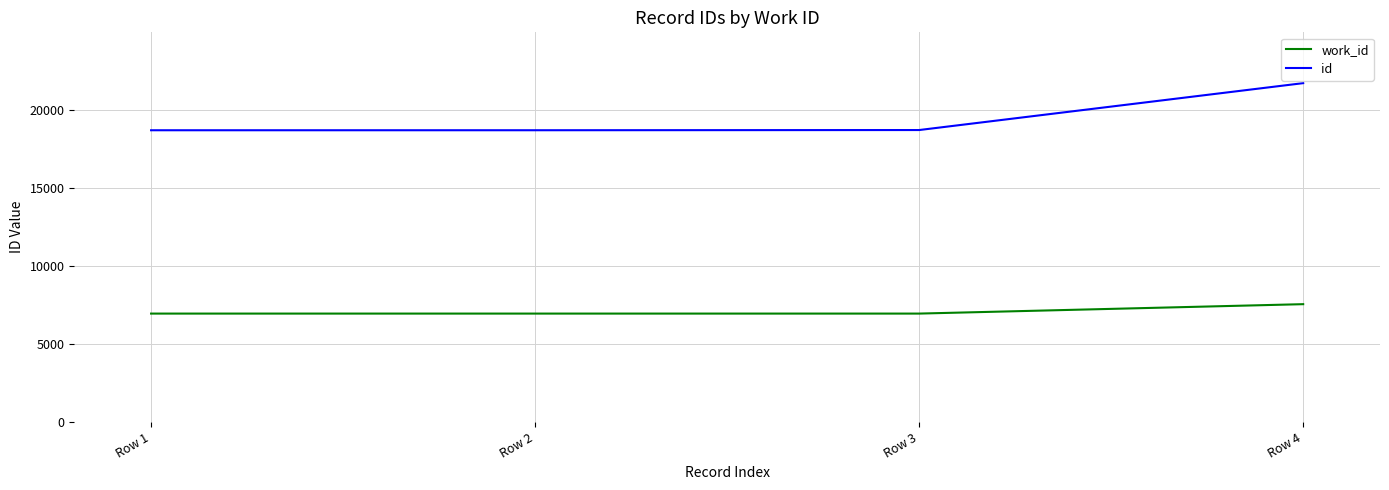

True or false: id has a value of 30884 at Row 4.

False